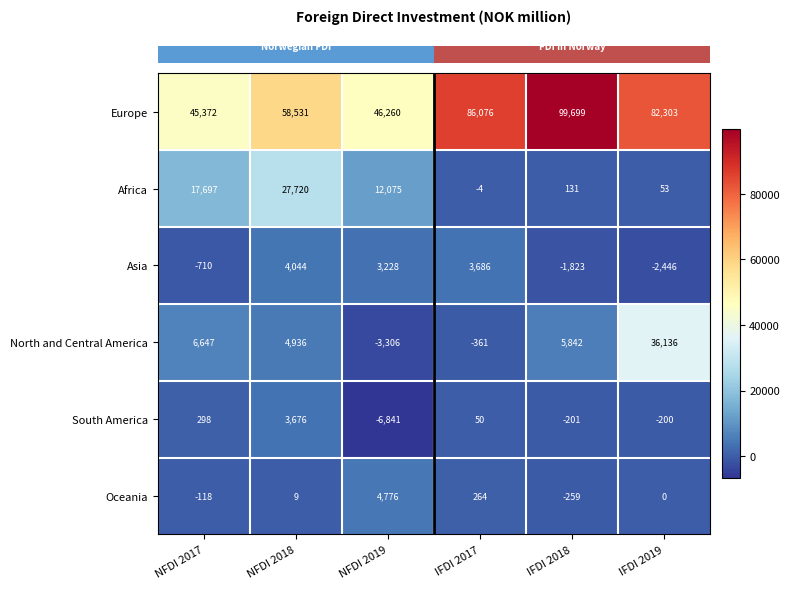

At NFDI 2018, list the series in order from largest to smallest.

Europe, Africa, North and Central America, Asia, South America, Oceania